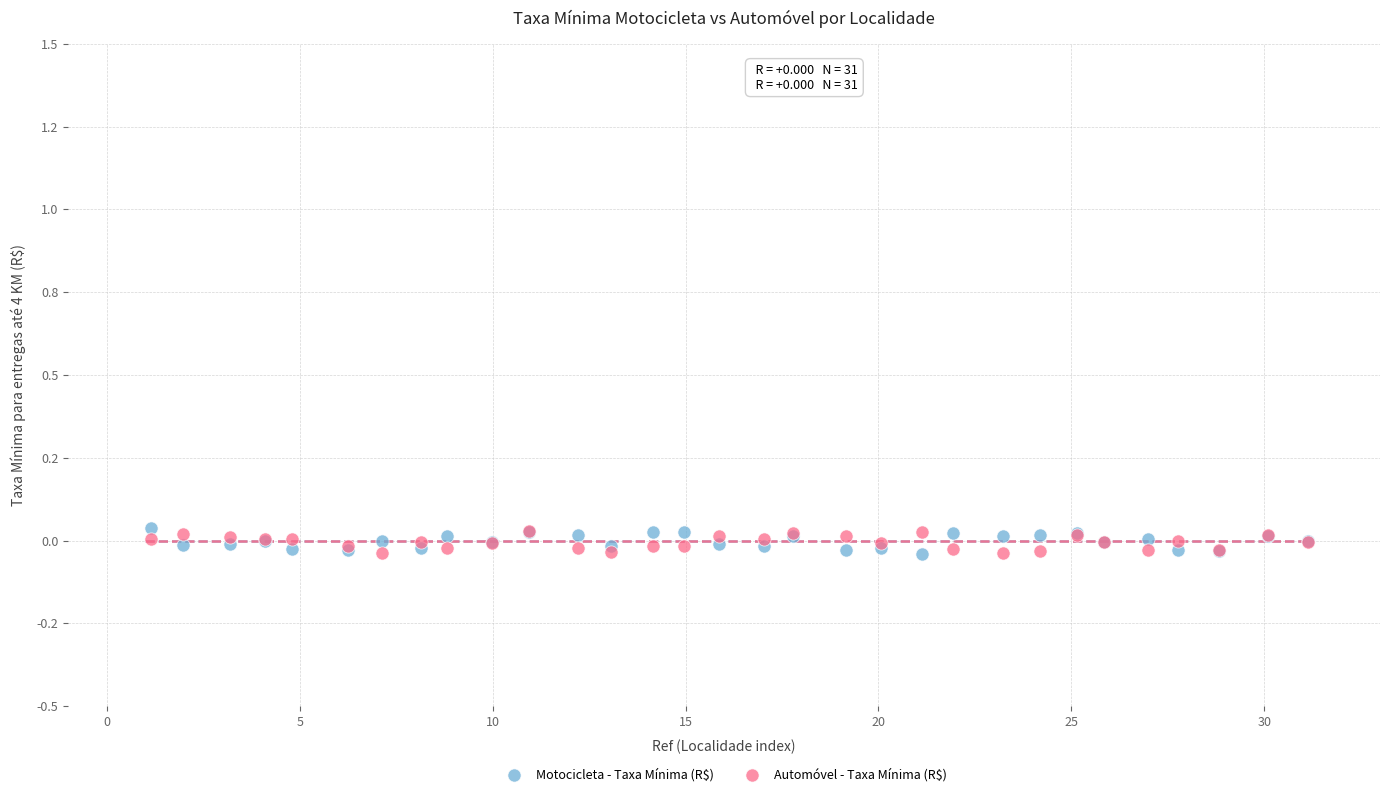

What are all the series names shown in the legend?

Motocicleta - Taxa Mínima (R$), Automóvel - Taxa Mínima (R$)